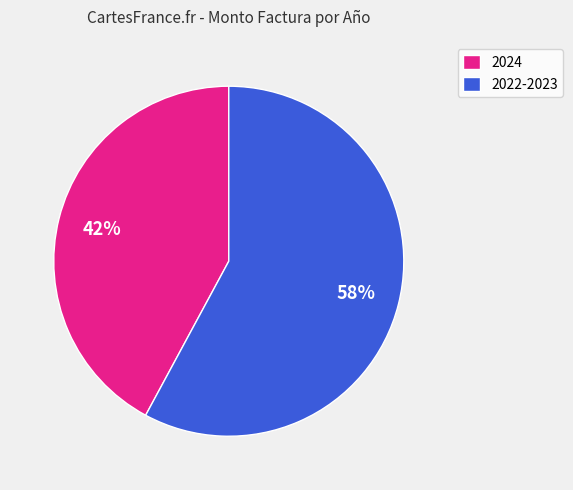

Does any single category account for the majority?

Yes